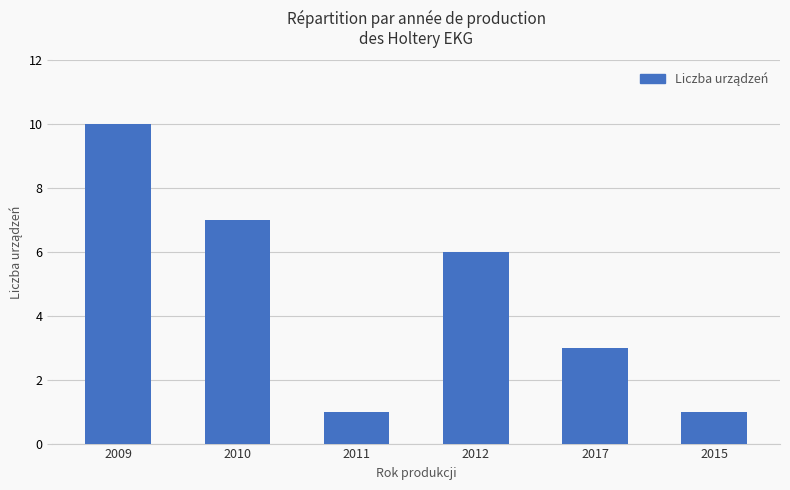

What is the difference between the maximum and second lowest values?

9